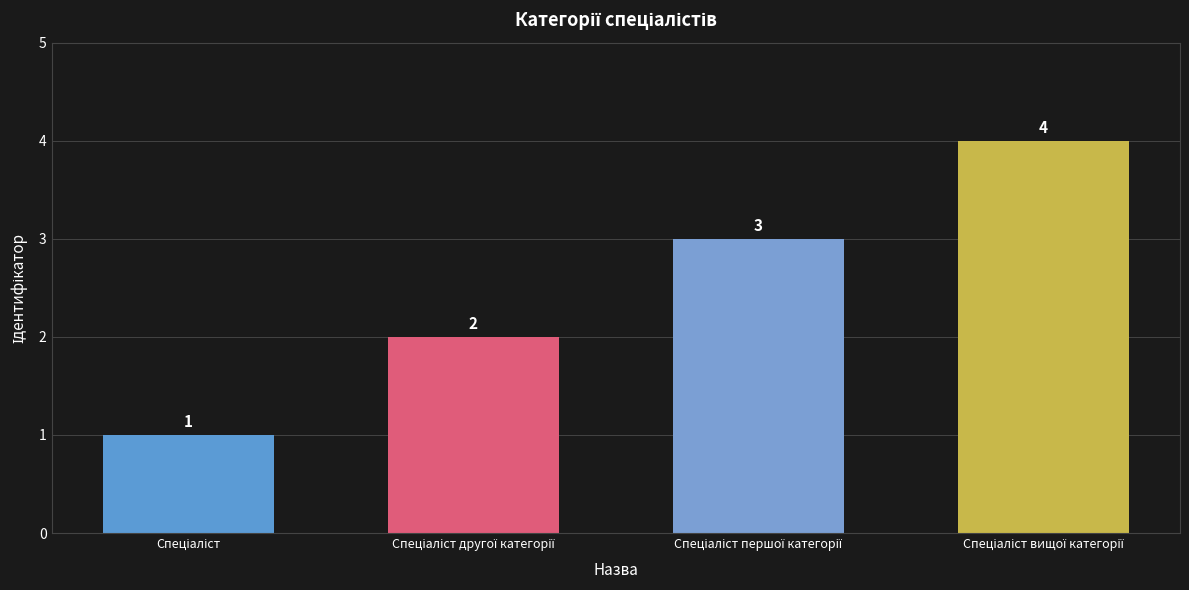

How many values are between 2 and 4?

3